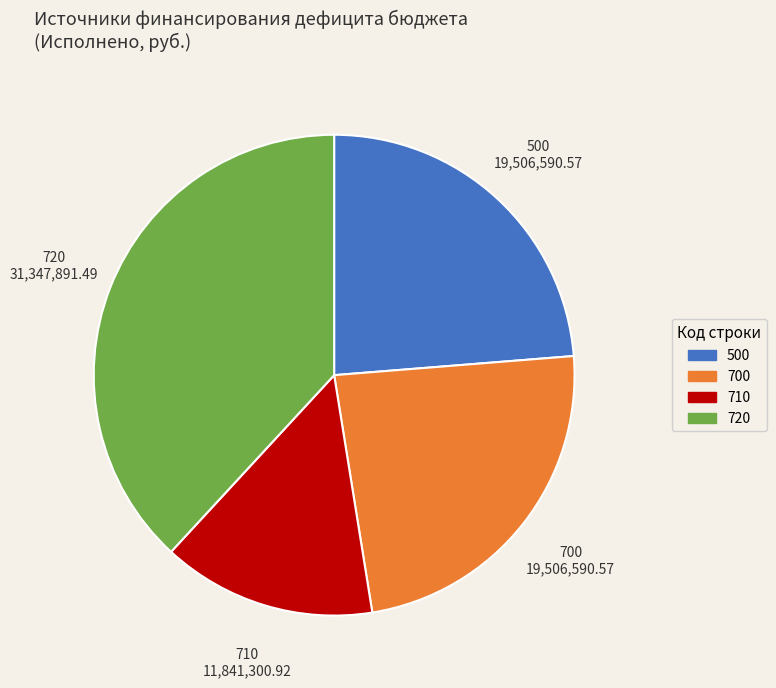

Does 700 represent more than half of the total?

No